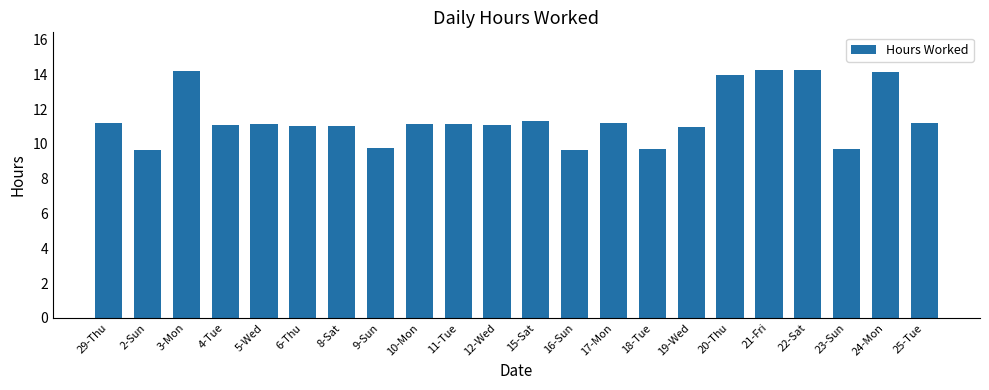

How many distinct data groups are displayed?

1